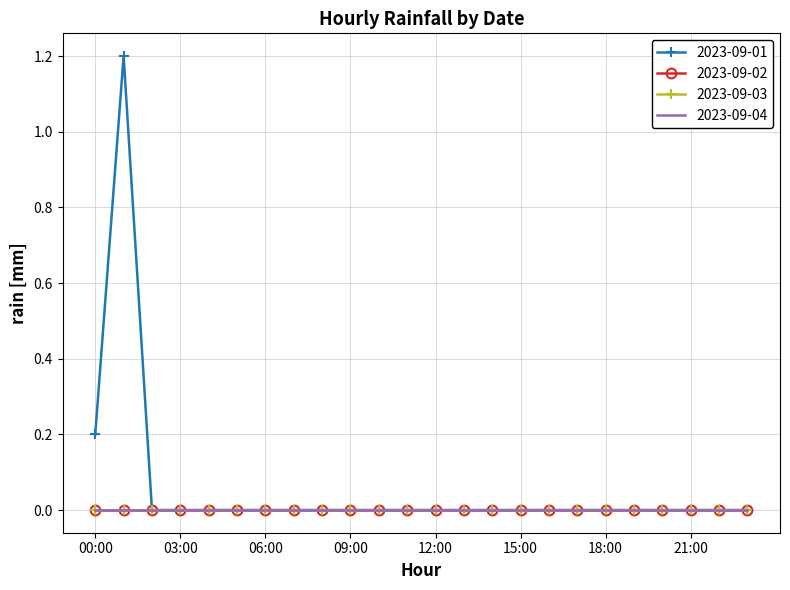

True or false: 2023-09-03 and 2023-09-02 intersect in this chart.

False